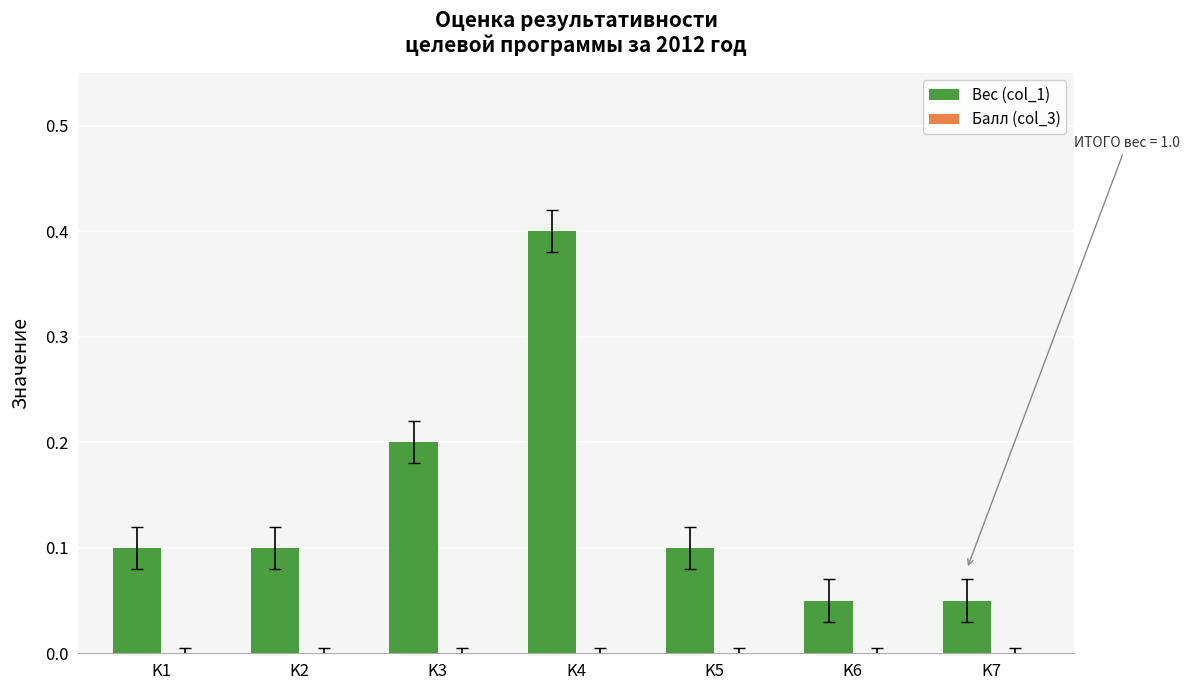

True or false: the data shows 0.1 at K6.

True